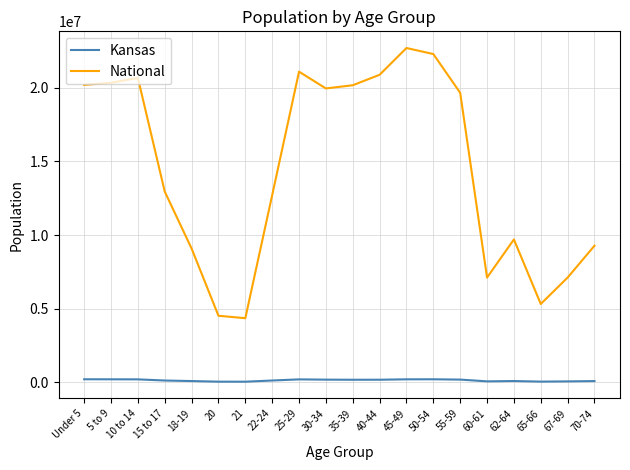

List the series in order of their peak value, highest first.

National, Kansas